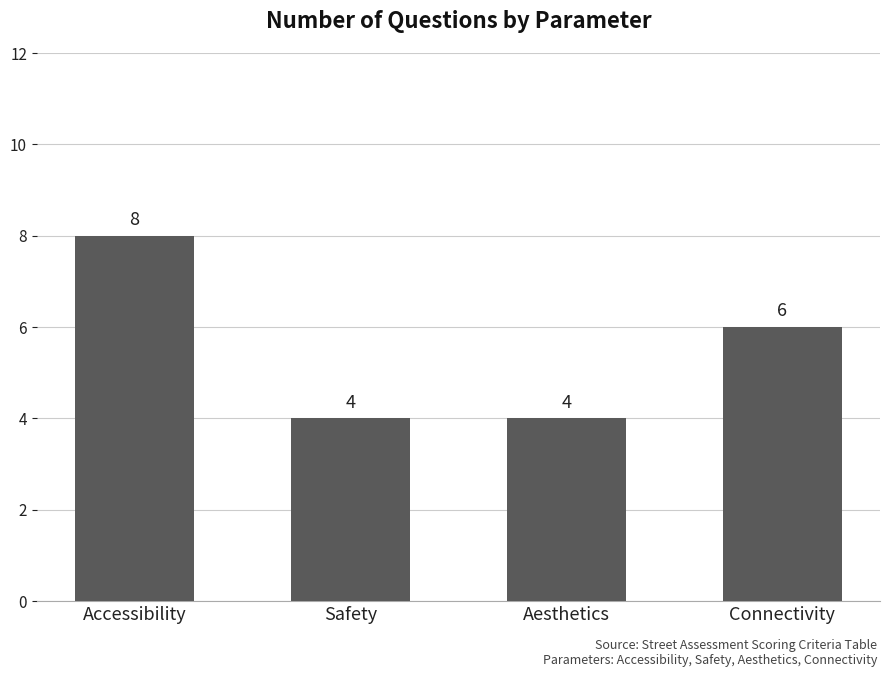

Reading right to left, list all the values displayed in this chart.

Connectivity=6	Aesthetics=4	Safety=4	Accessibility=8